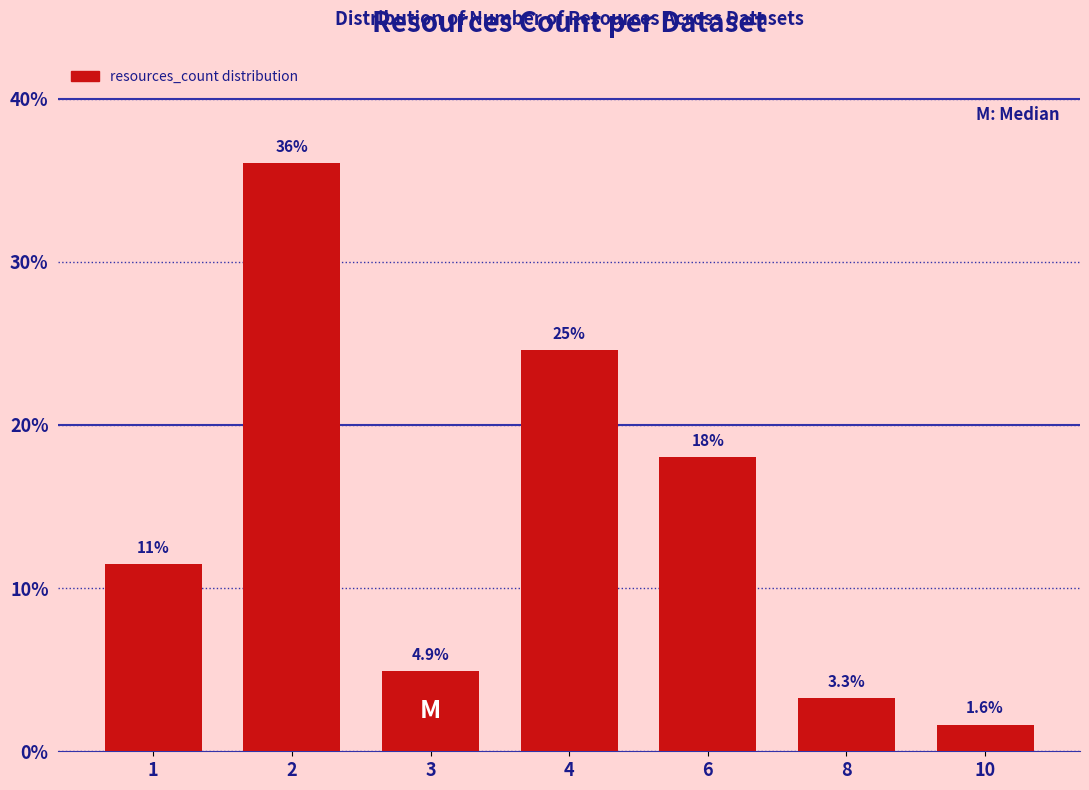

Reading right to left, extract all data points from this chart.

1.6	3.3	18.0	24.6	4.9	36.1	11.5